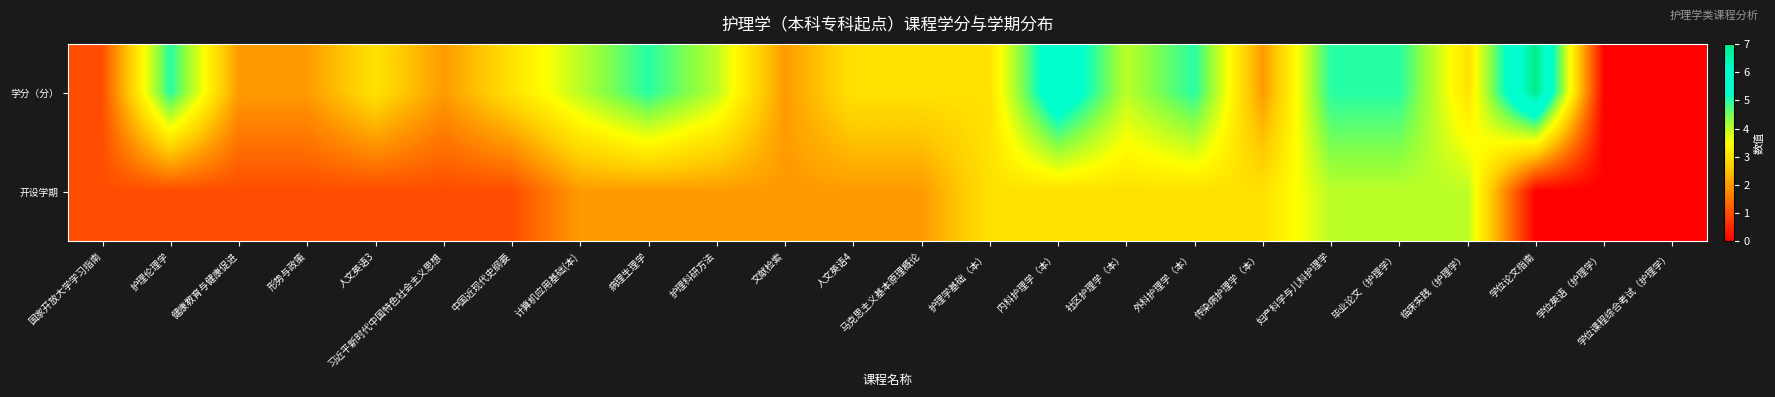

Reading left to right, what are all the values shown in this chart?

学分（分）: 国家开放大学学习指南=1	护理伦理学=5	健康教育与健康促进=2	形势与政策=2	人文英语3=3	习近平新时代中国特色社会主义思想=2	中国近现代史纲要=3	计算机应用基础(本)=4	病理生理学=5	护理科研方法=4	文献检索=2	人文英语4=3	马克思主义基本原理概论=3	护理学基础（本）=3	内科护理学（本）=6	社区护理学（本）=4	外科护理学（本）=5	传染病护理学（本）=2	妇产科学与儿科护理学=5	毕业论文（护理学）=5	临床实践（护理学）=3	学位论文指南=7	学位英语（护理学）=0	学位课程综合考试（护理学）=0
开设学期: 国家开放大学学习指南=1	护理伦理学=1	健康教育与健康促进=1	形势与政策=1	人文英语3=1	习近平新时代中国特色社会主义思想=1	中国近现代史纲要=1	计算机应用基础(本)=2	病理生理学=2	护理科研方法=2	文献检索=2	人文英语4=2	马克思主义基本原理概论=2	护理学基础（本）=3	内科护理学（本）=3	社区护理学（本）=3	外科护理学（本）=3	传染病护理学（本）=3	妇产科学与儿科护理学=4	毕业论文（护理学）=4	临床实践（护理学）=4	学位论文指南=0	学位英语（护理学）=0	学位课程综合考试（护理学）=0